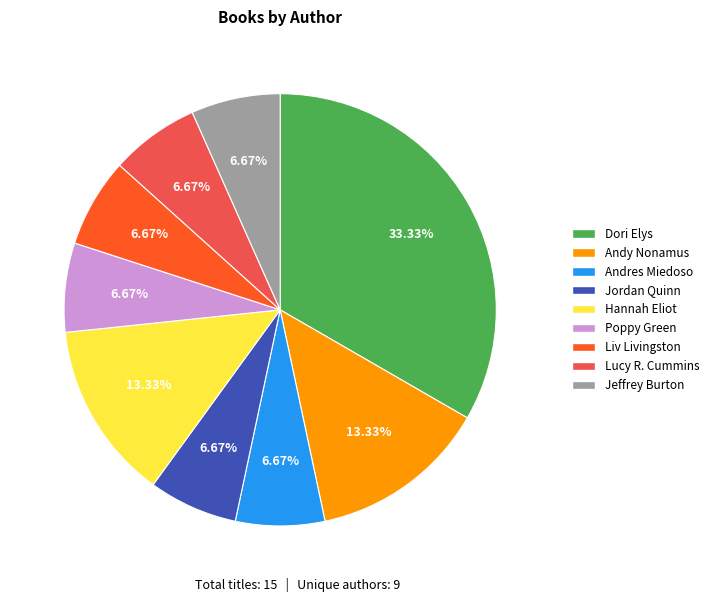

Is there a majority slice in this chart?

No